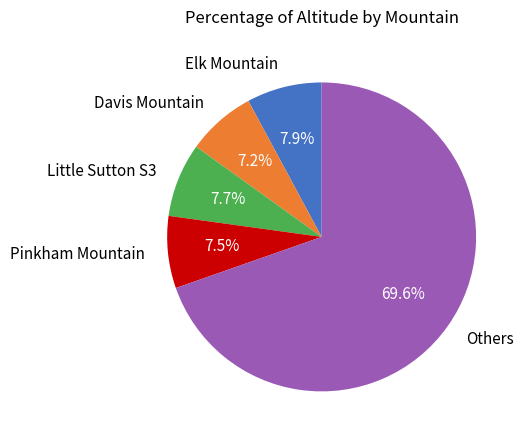

Which slice is the largest?

Others